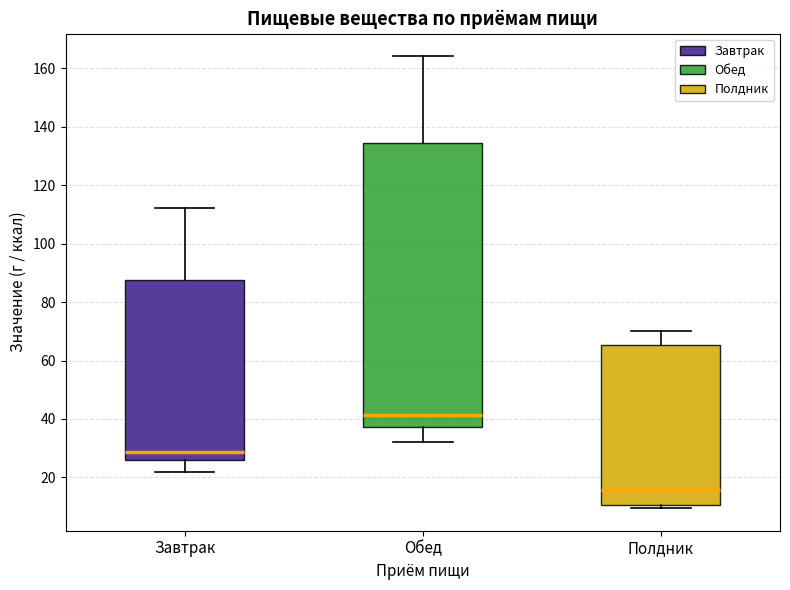

Where is the upper edge of the box for Полдник on the y-axis? The values are not printed on the chart, so give them approximately, as read against the axis.

66